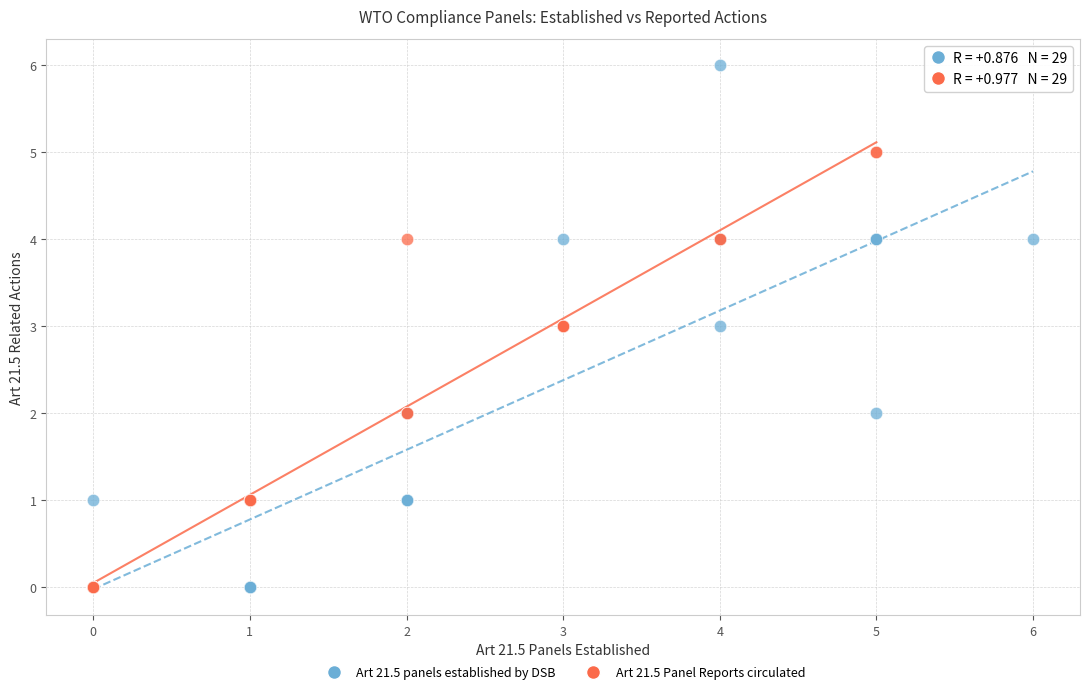

Which series has the largest Y range (max minus min)?

Art 21.5 panels established by DSB